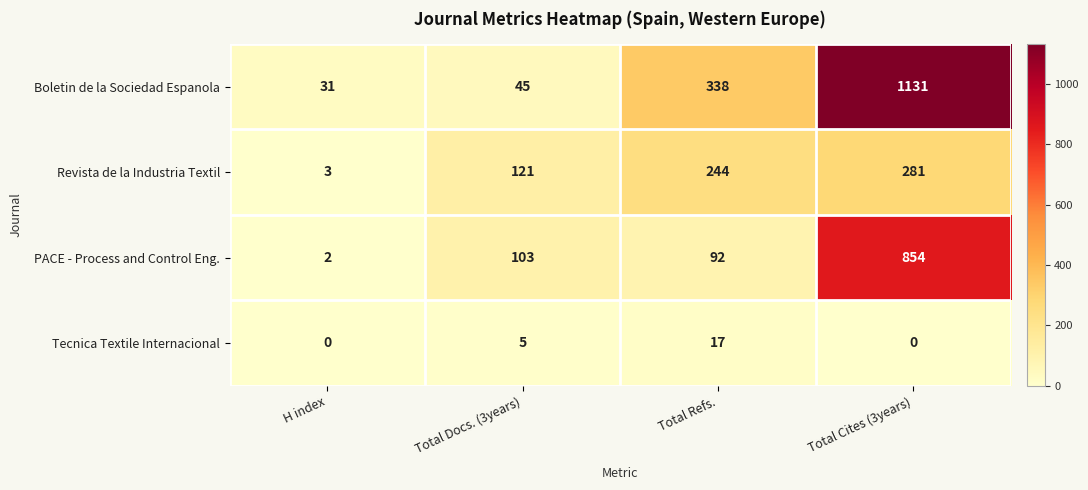

Reading right to left, extract all data points from this chart.

Boletin de la Sociedad Espanola: Total Cites (3years)=1131	Total Refs.=338	Total Docs. (3years)=45	H index=31
Revista de la Industria Textil: Total Cites (3years)=281	Total Refs.=244	Total Docs. (3years)=121	H index=3
PACE - Process and Control Eng.: Total Cites (3years)=854	Total Refs.=92	Total Docs. (3years)=103	H index=2
Tecnica Textile Internacional: Total Cites (3years)=0	Total Refs.=17	Total Docs. (3years)=5	H index=0